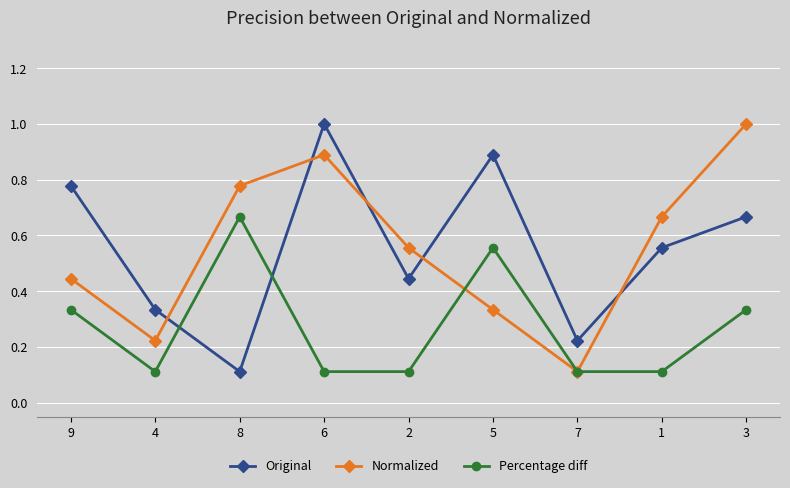

What is the approximate value of Percentage diff at 4?

0.1